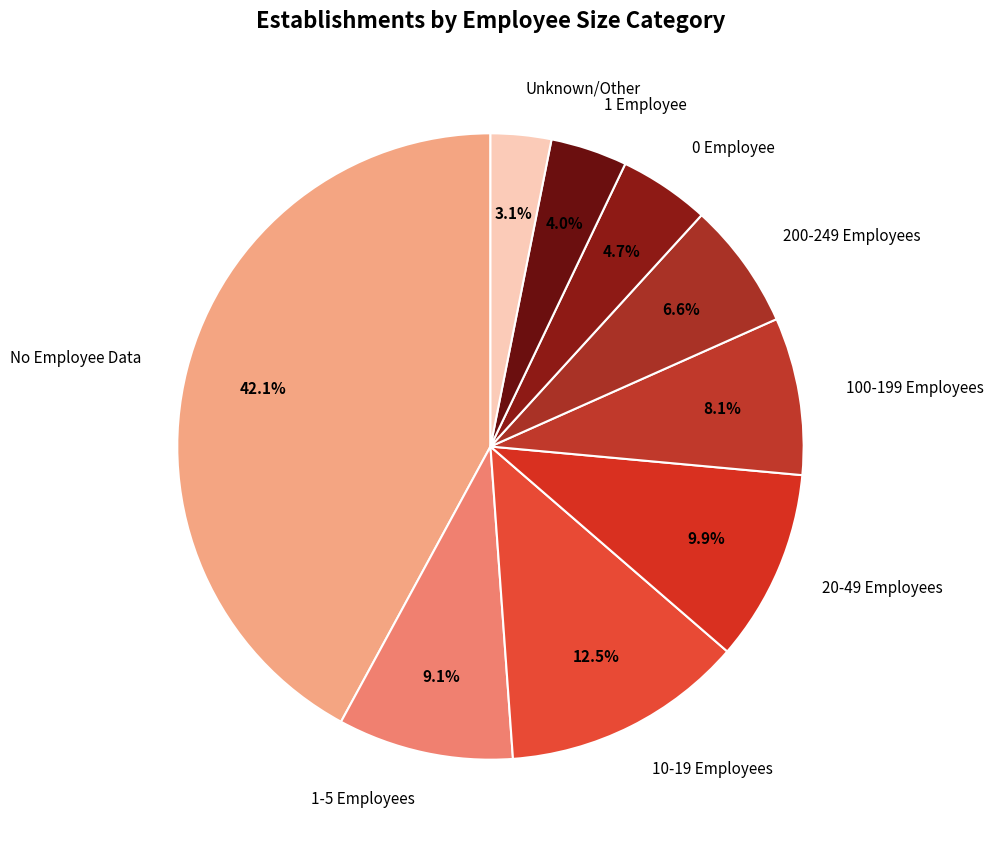

Rank the categories by value from lowest to highest.

Unknown/Other, 1 Employee, 0 Employee, 200-249 Employees, 100-199 Employees, 1-5 Employees, 20-49 Employees, 10-19 Employees, No Employee Data